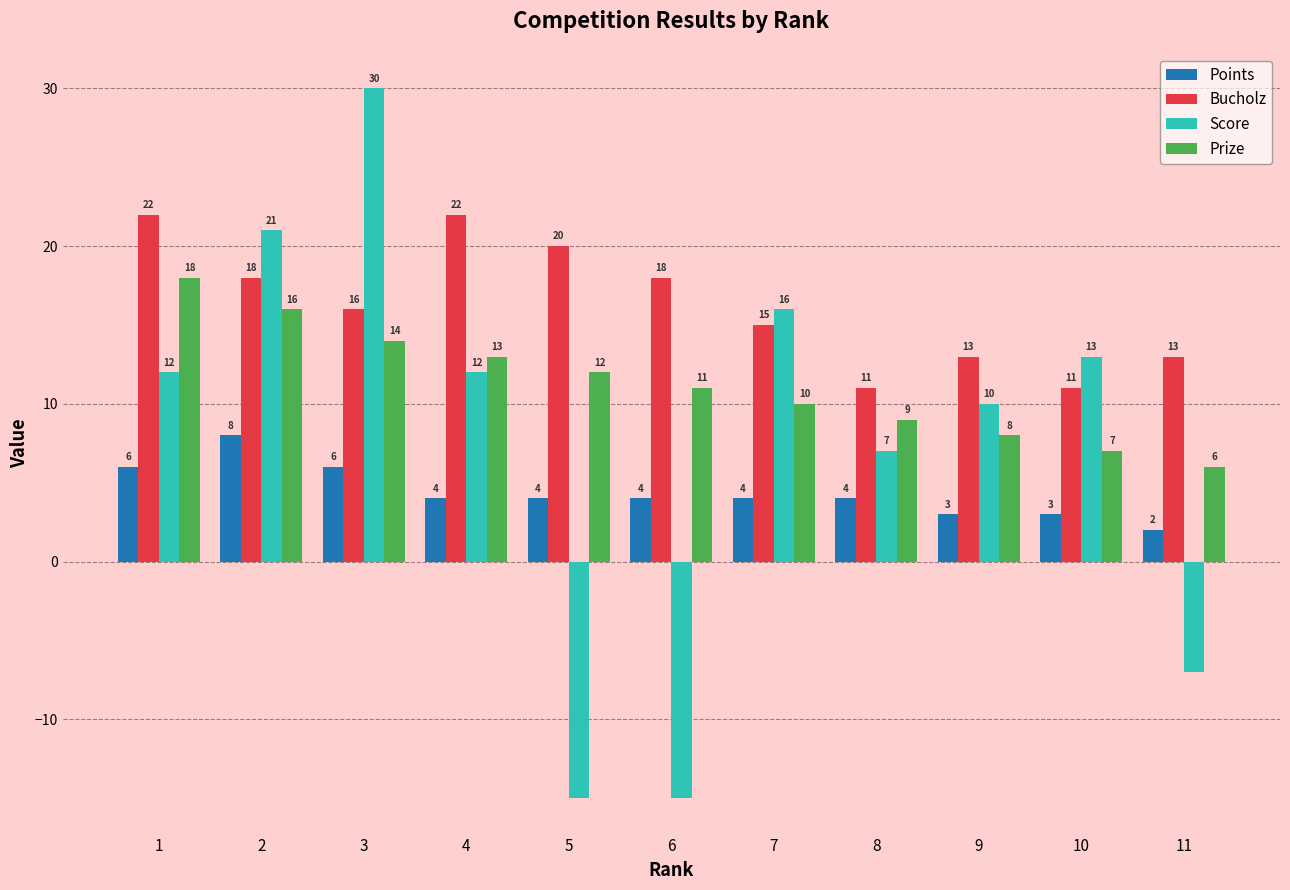

The value of Bucholz at 2 is 18. True or false?

True